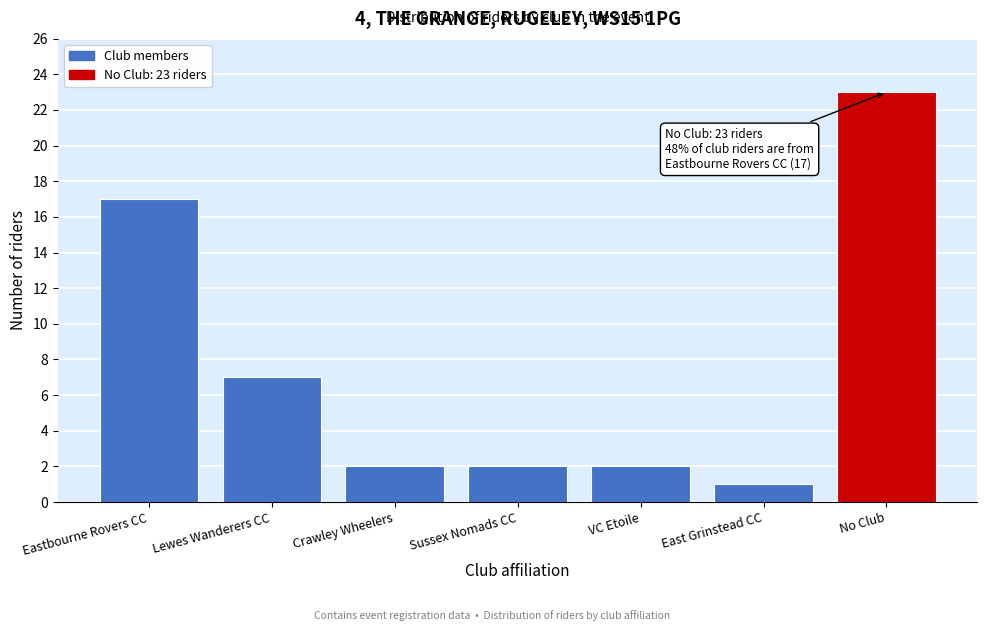

Reading right to left, transcribe all the data shown in this chart.

No Club=23	East Grinstead CC=1	VC Etoile=2	Sussex Nomads CC=2	Crawley Wheelers=2	Lewes Wanderers CC=7	Eastbourne Rovers CC=17